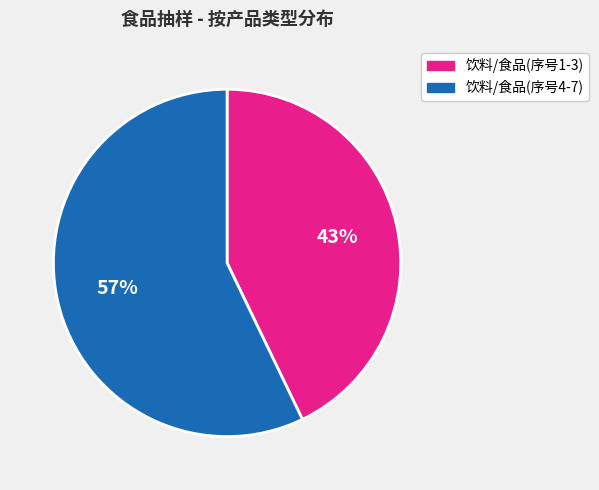

Combined, do 饮料/食品(序号4-7) and 饮料/食品(序号1-3) account for over 50%?

Yes